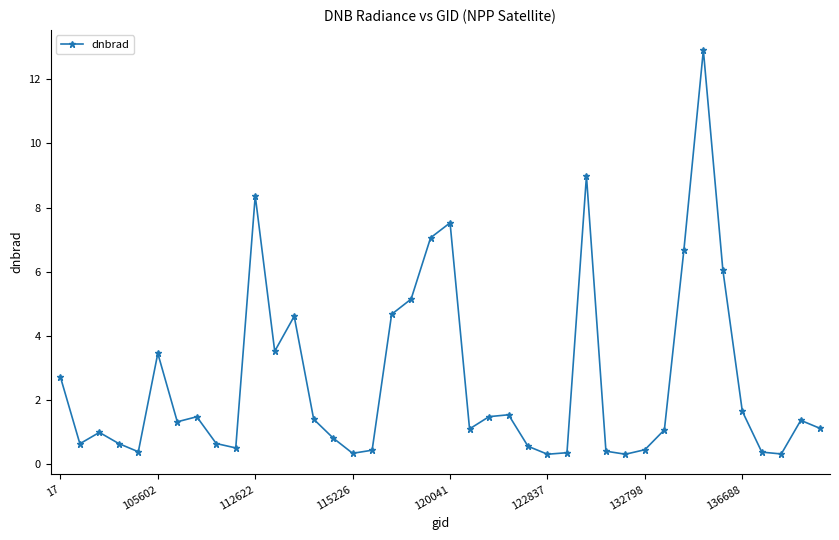

True or false: the data has more than 1 interior local peaks.

True